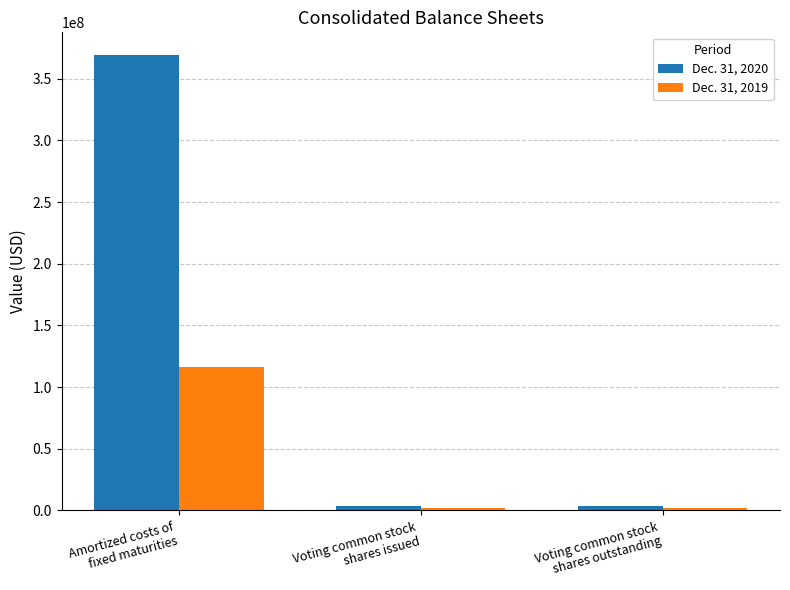

Which series has the largest total across all categories?

Dec. 31, 2020